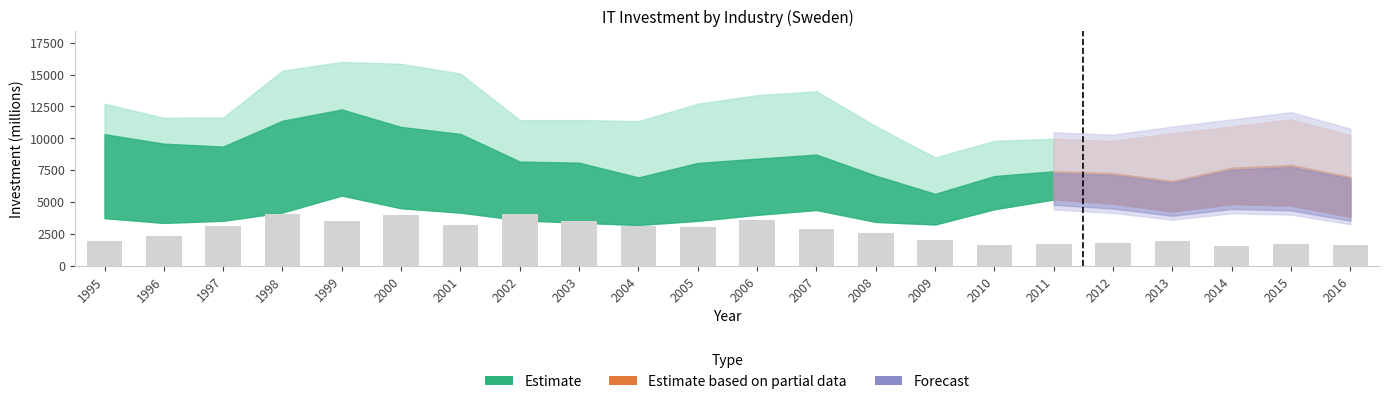

How many bars are there in total?

22